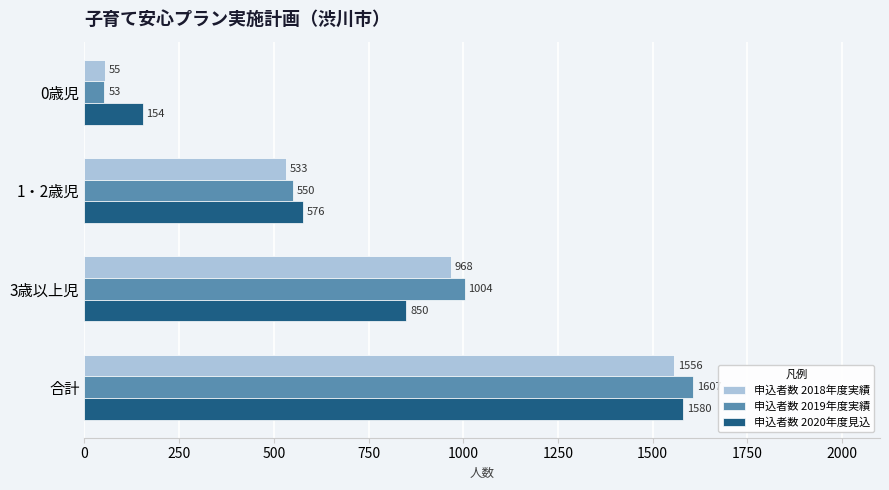

What is the greatest value displayed?

1607